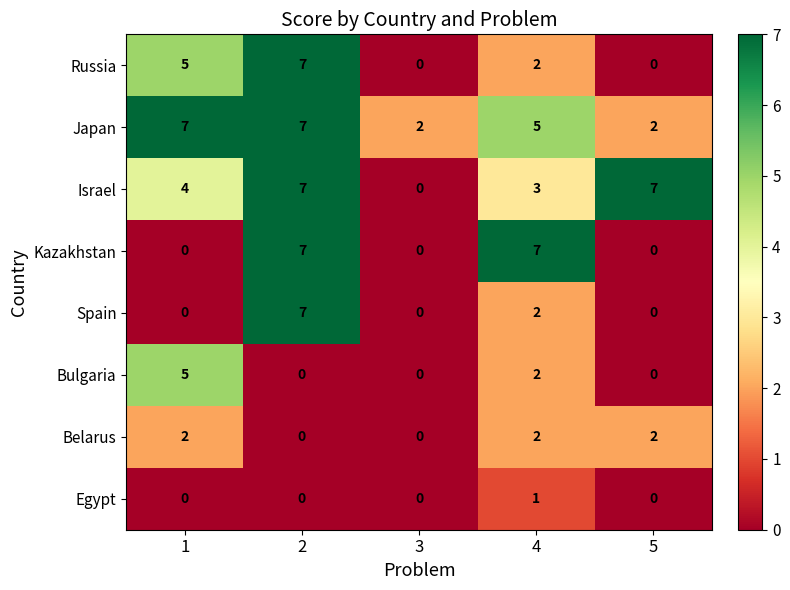

What is the greatest value displayed?

7